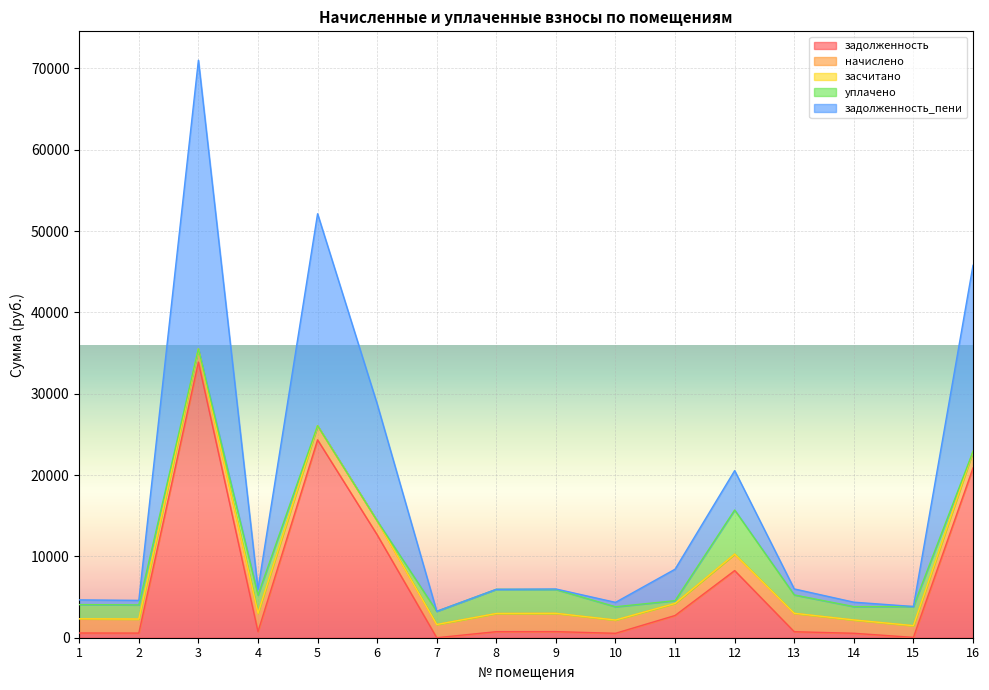

Is the value of уплачено at 13 greater than the value of начислено at 14?

Yes